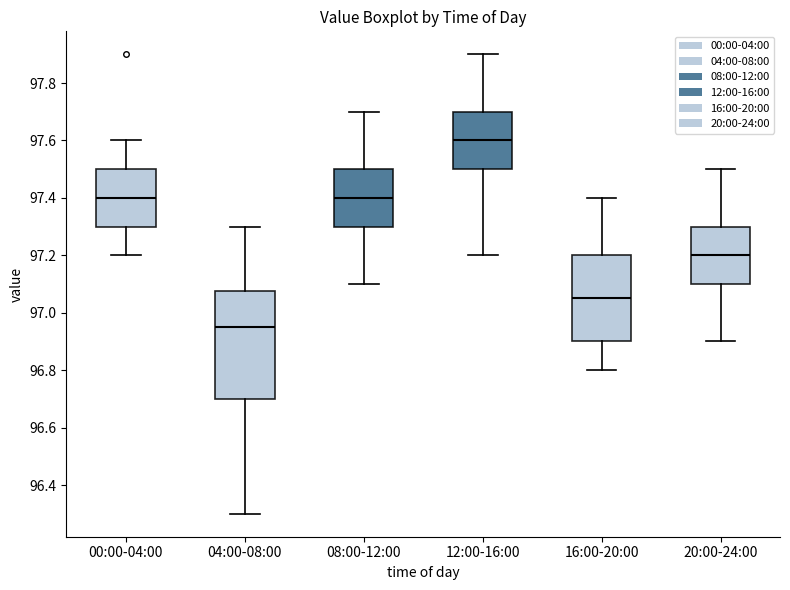

Where does the median line of the box for 00:00-04:00 sit on the y-axis? The values are not printed on the chart, so give them approximately, as read against the axis.

97.40